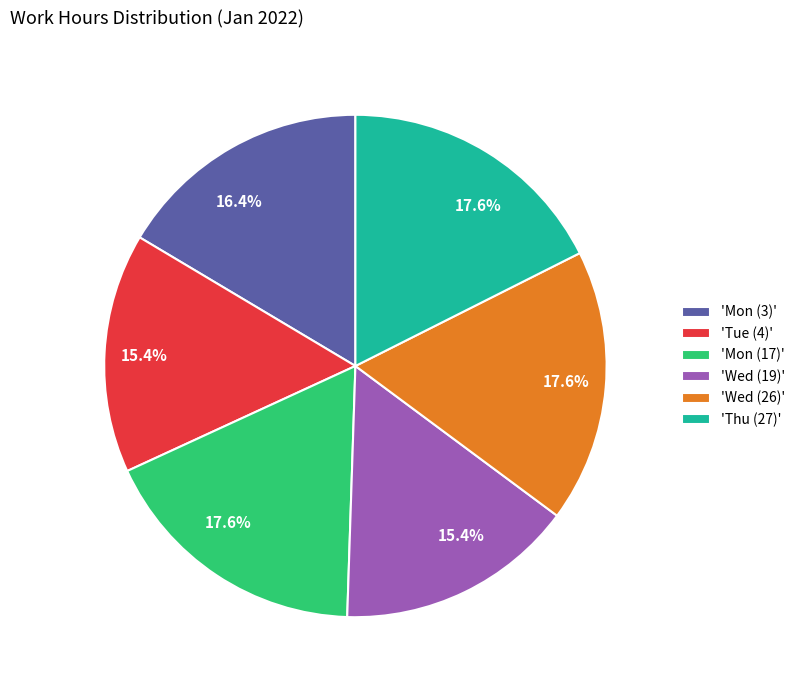

How many slices are in this pie chart?

6